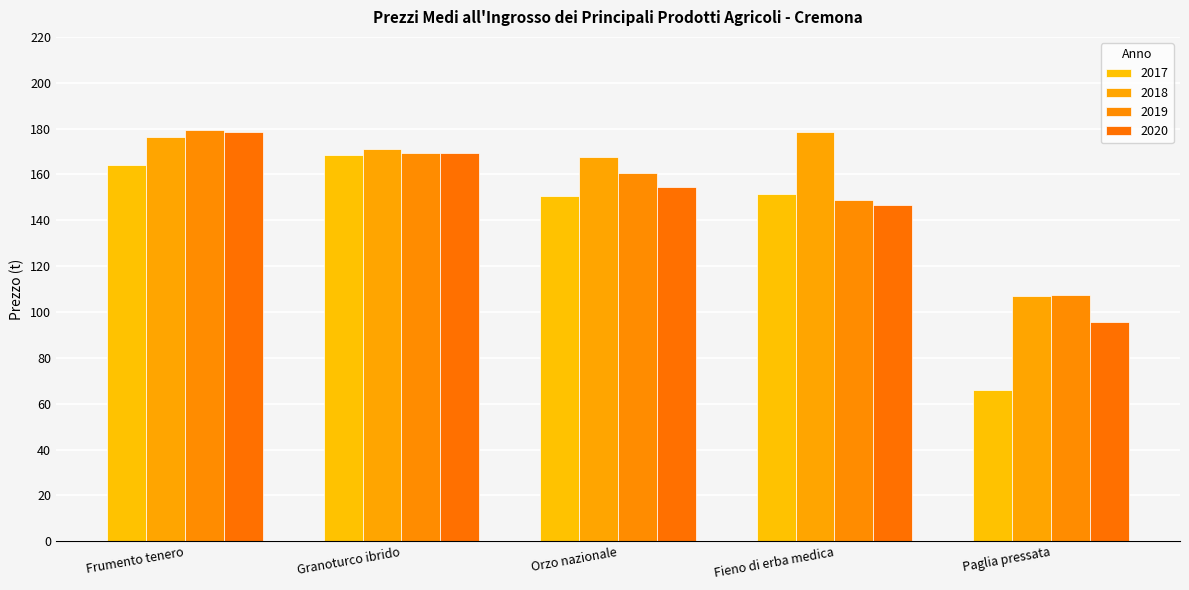

What is the value of the 2017 bar at the 1st from the left?

164.2